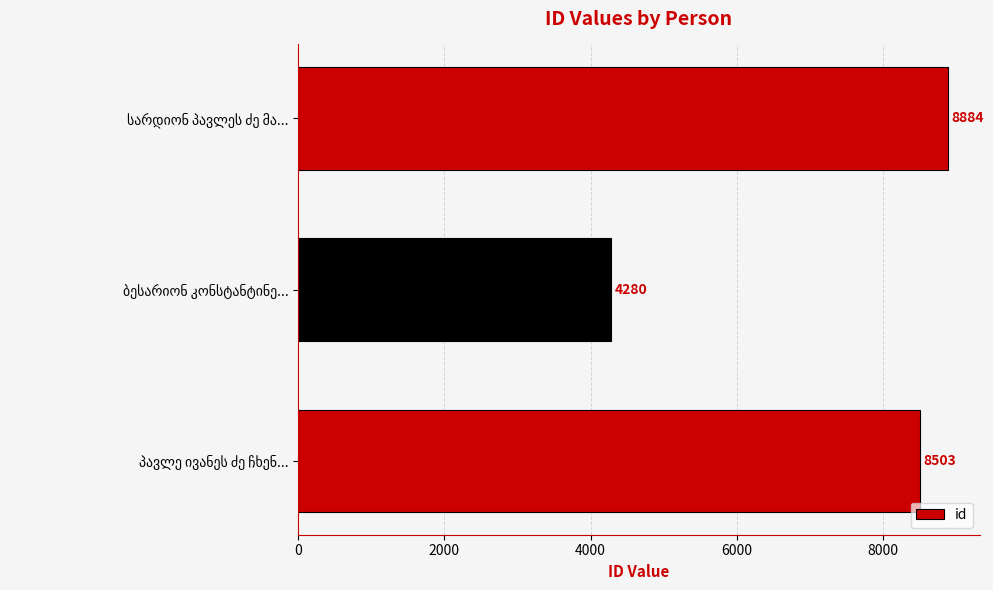

What is the average value?

7222